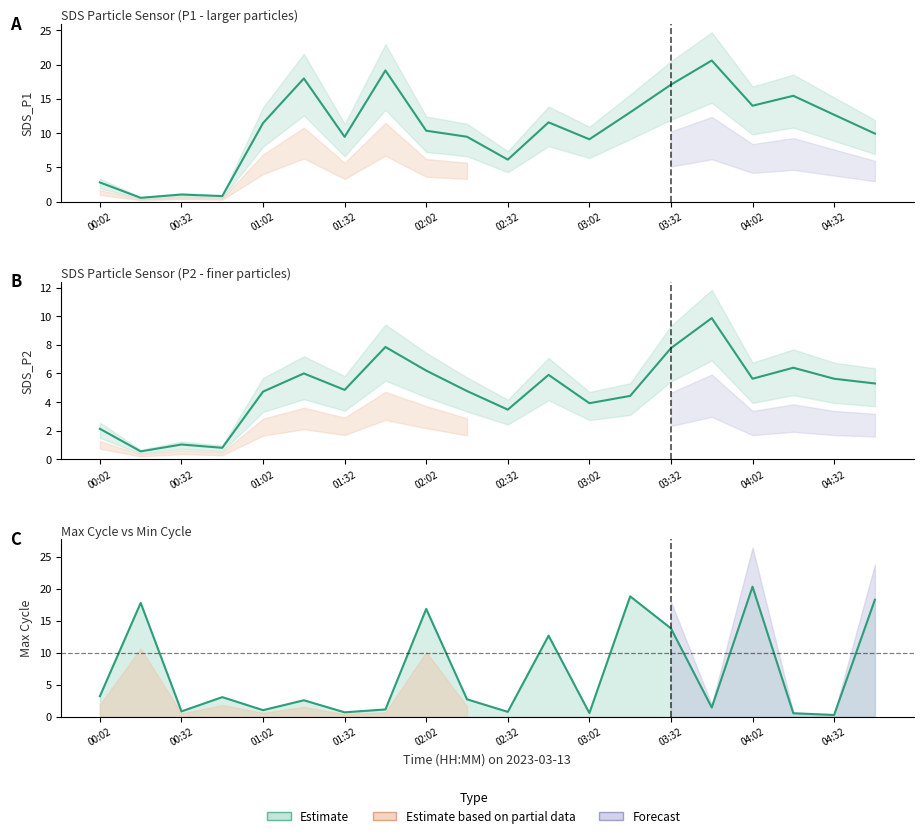

Rank the series by their average value, from lowest to highest.

SDS_P2, Max_cycle_norm, SDS_P1